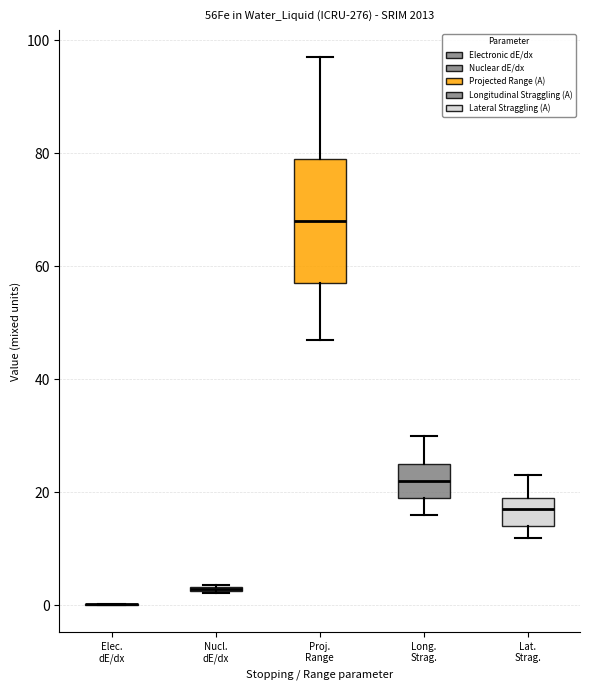

Where does the median line of the box for Proj. Range sit on the y-axis? The values are not printed on the chart, so give them approximately, as read against the axis.

68